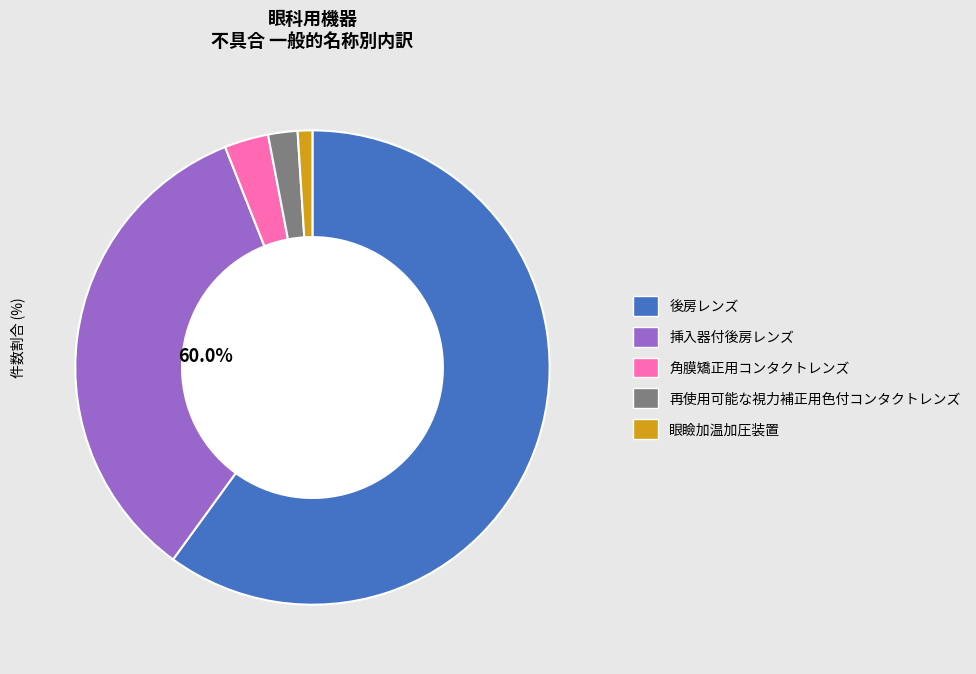

Which slice represents more than half of the pie?

後房レンズ